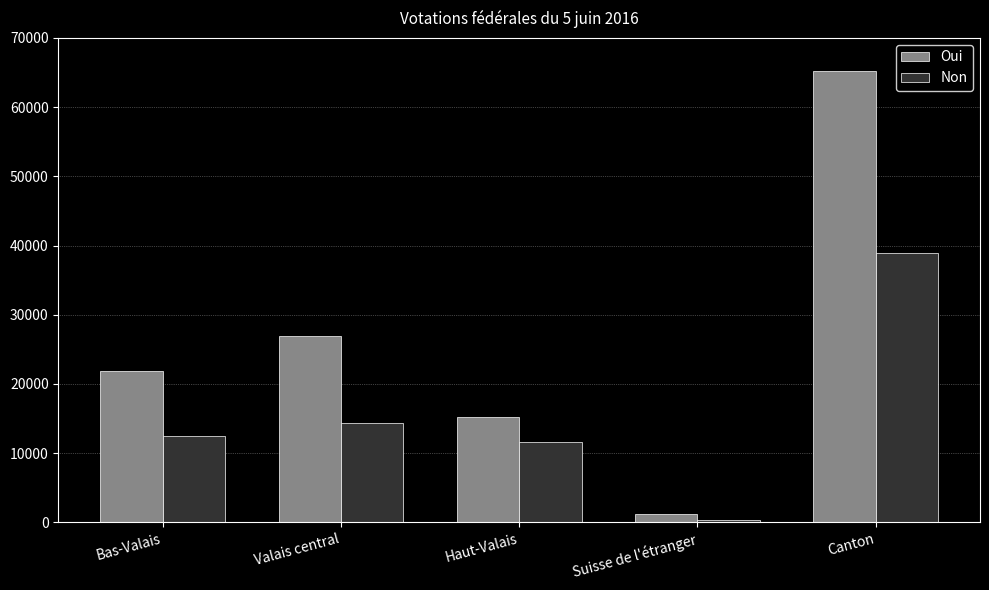

Rank the categories by Oui value from highest to lowest.

Canton, Valais central, Bas-Valais, Haut-Valais, Suisse de l'étranger